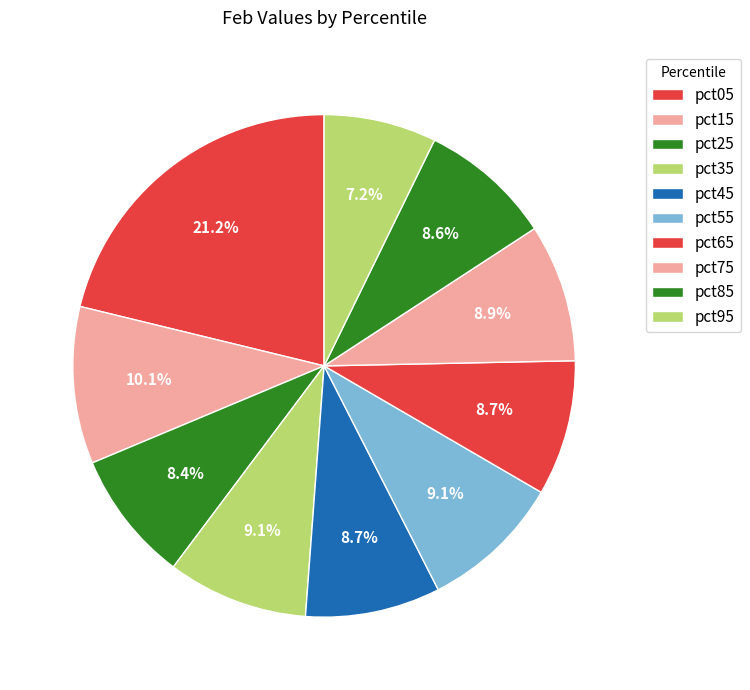

How many slices are in this pie chart?

10